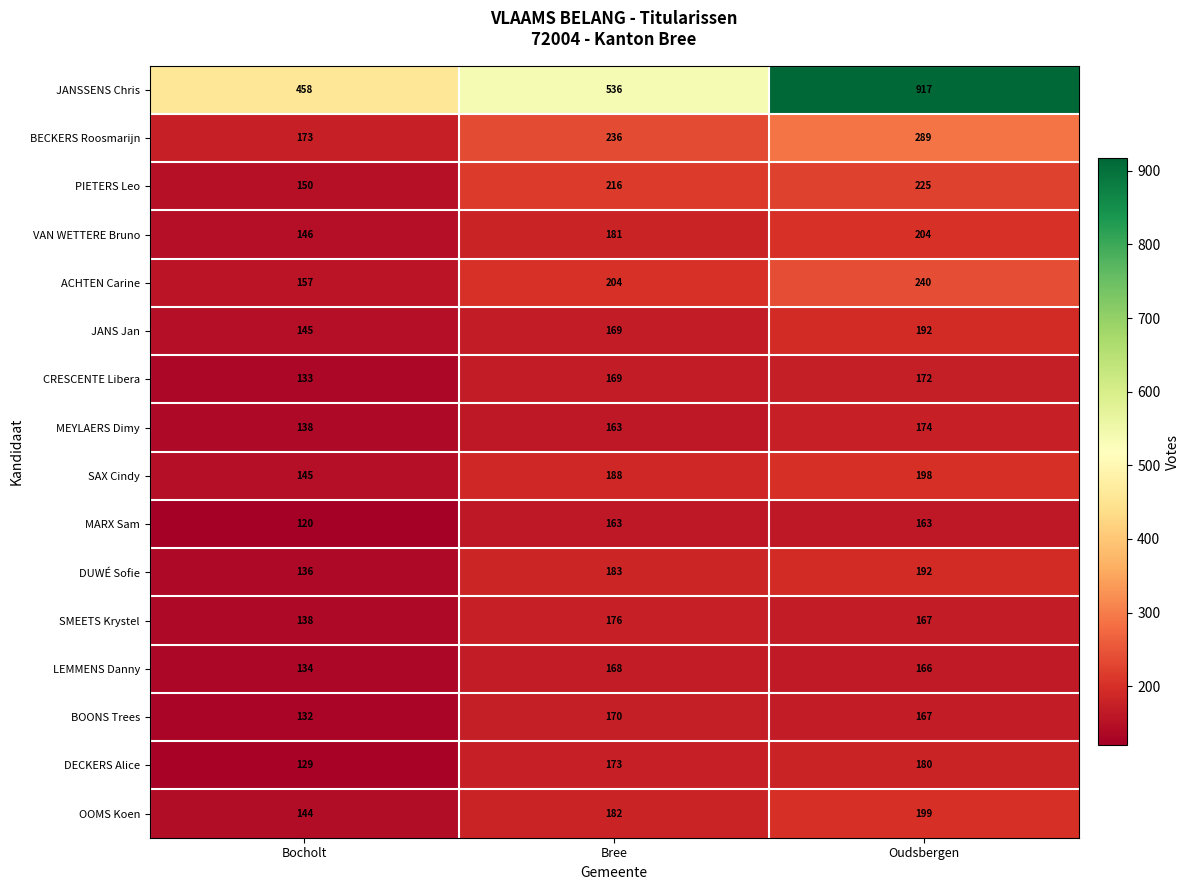

Which series has the largest range (max minus min)?

JANSSENS Chris